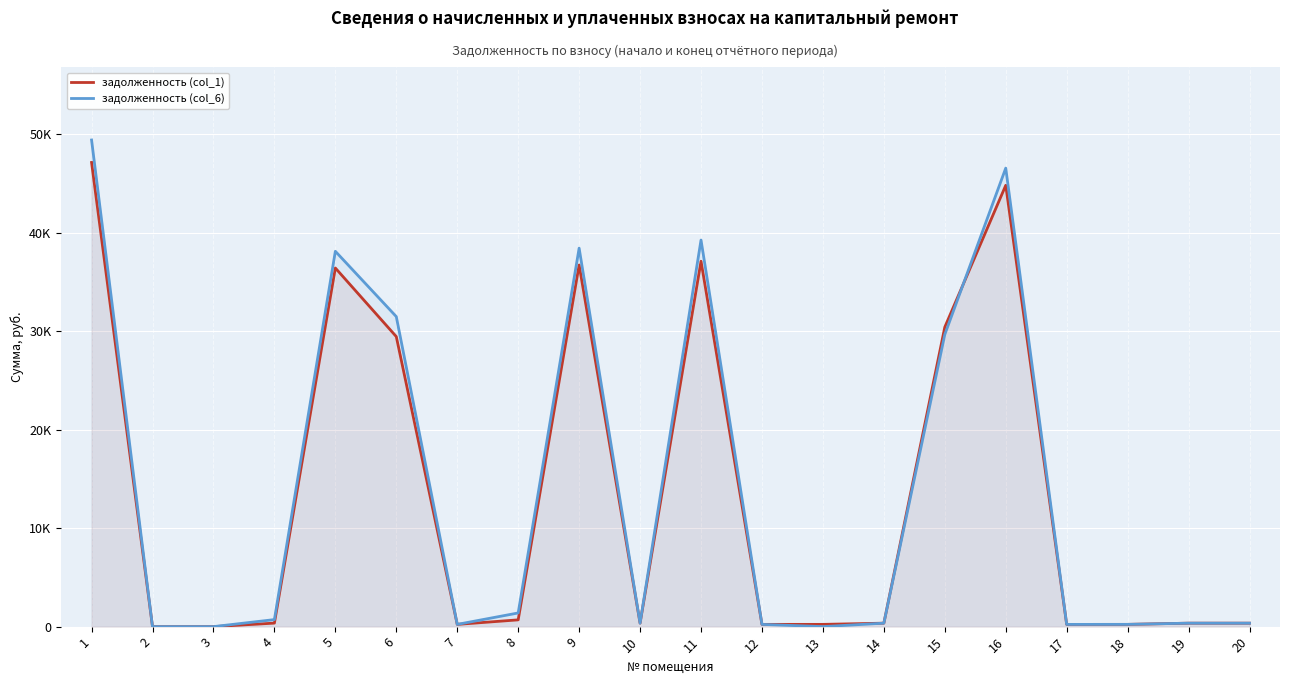

What is the difference between the second highest and minimum values in the задолженность (col_6) series?

46537.6